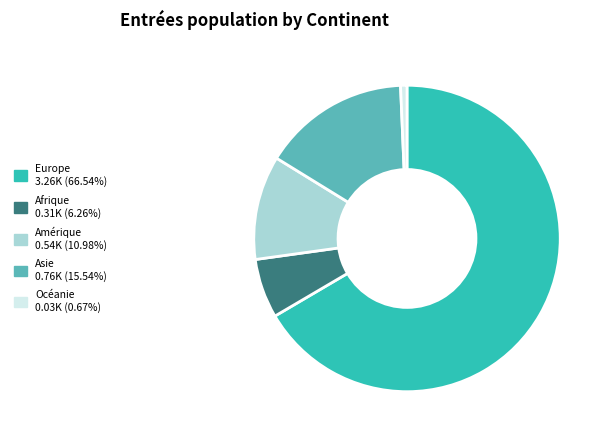

Is there a majority slice in this chart?

Yes